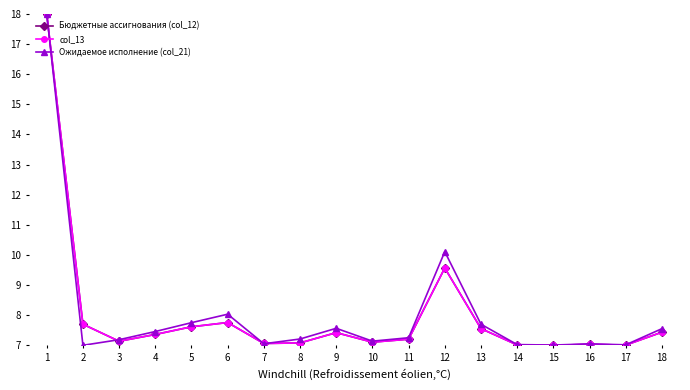

Reading left to right, what are all the values shown in this chart?

Бюджетные ассигнования (col_12): 1=18.0	2=7.7	3=7.1	4=7.4	5=7.6	6=7.8	7=7.1	8=7.1	9=7.4	10=7.1	11=7.2	12=9.6	13=7.6	14=7.0	15=7.0	16=7.0	17=7.0	18=7.4
col_13: 1=18.0	2=7.7	3=7.1	4=7.4	5=7.6	6=7.8	7=7.1	8=7.1	9=7.4	10=7.1	11=7.2	12=9.6	13=7.6	14=7.0	15=7.0	16=7.0	17=7.0	18=7.4
Ожидаемое исполнение (col_21): 1=18.0	2=7.0	3=7.2	4=7.5	5=7.8	6=8.0	7=7.1	8=7.2	9=7.6	10=7.1	11=7.3	12=10.1	13=7.7	14=7.0	15=7.0	16=7.0	17=7.0	18=7.6